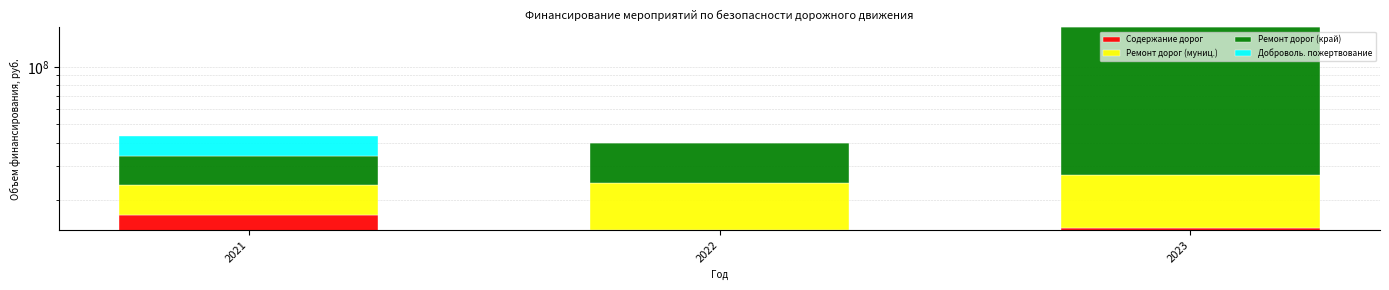

At which label does Содержание дорог reach its peak?

2021